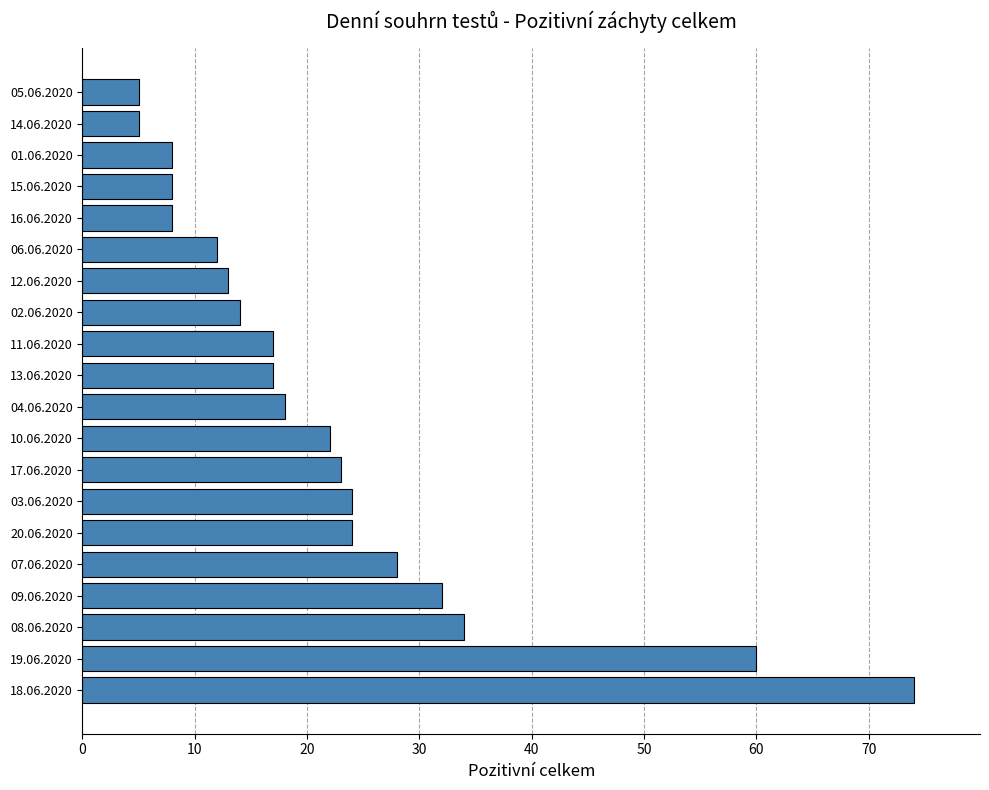

What is the difference between the maximum and second lowest values?

69